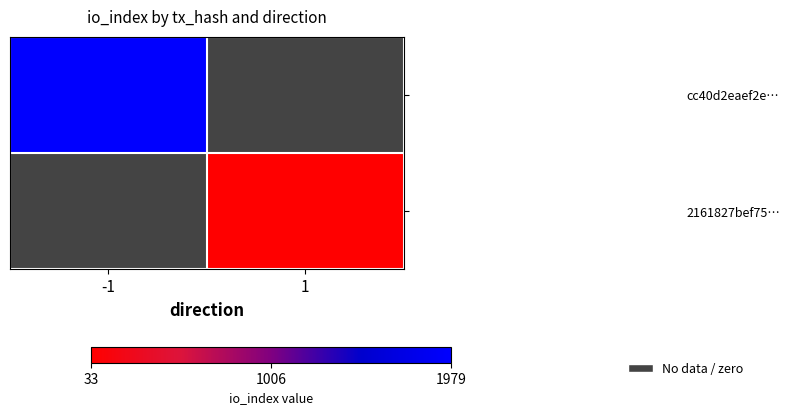

Where is cc40d2eaef2e… nearest to the value 1979?

-1